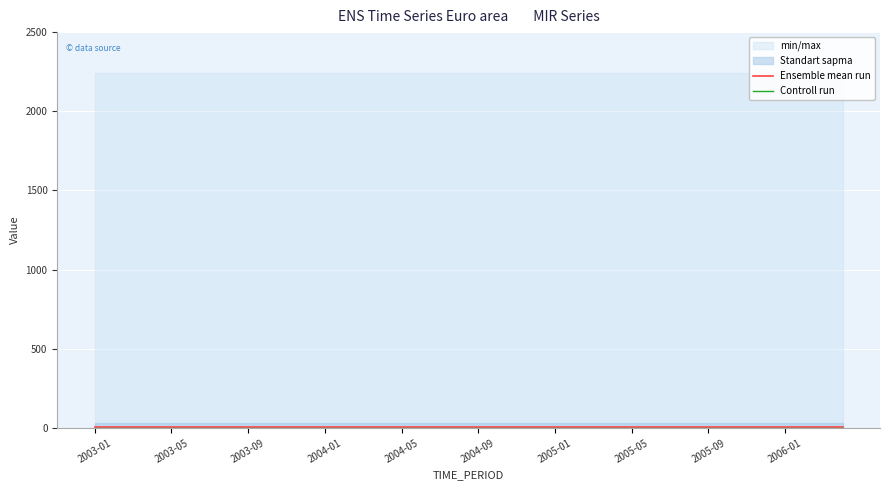

Is the value of Controll run at 2003-09 greater than the value of Ensemble mean run at 2004-01?

No